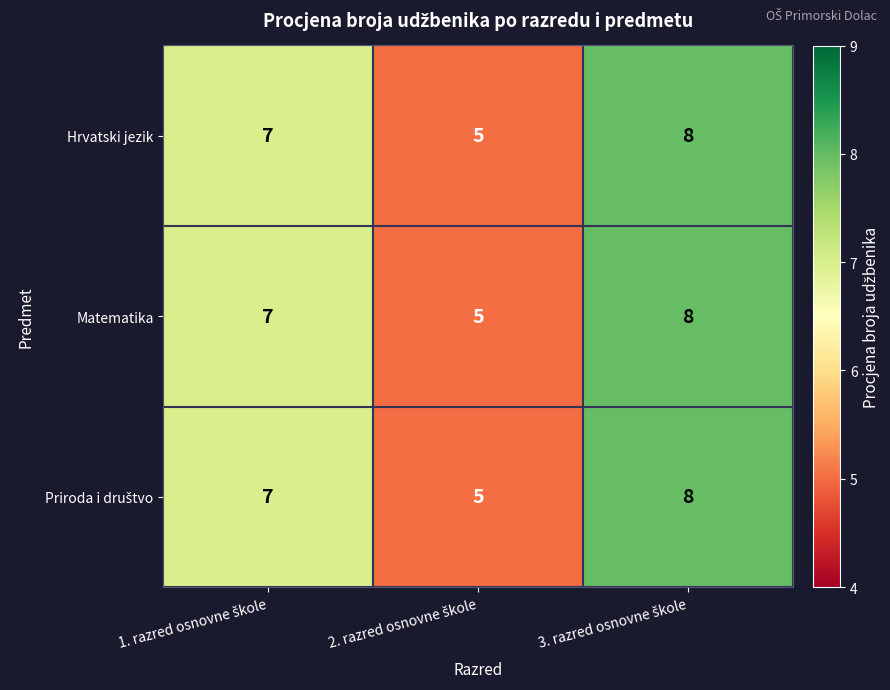

What is the difference between the maximum and minimum values in the Matematika series?

3